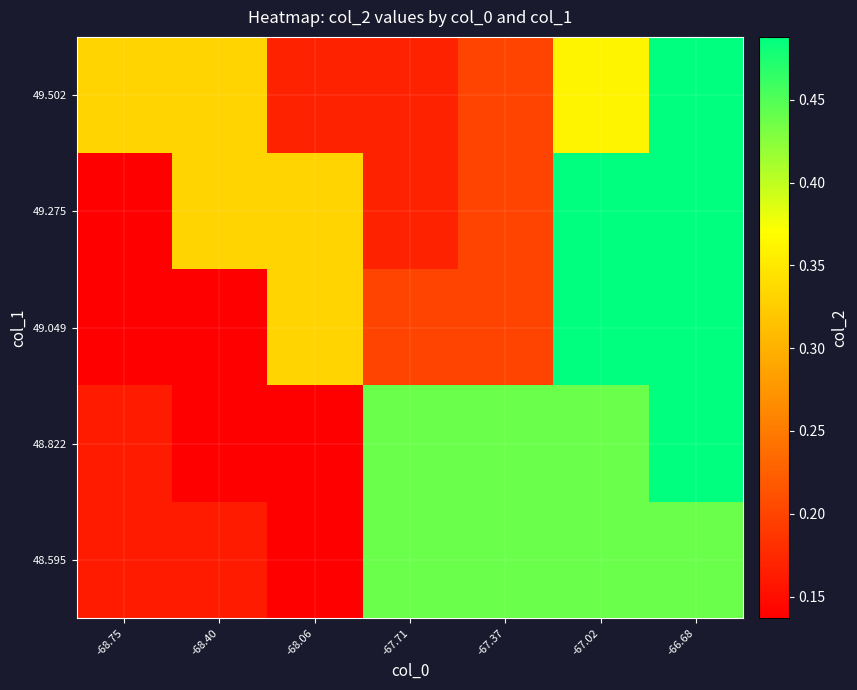

What is the greatest value displayed?

1.7